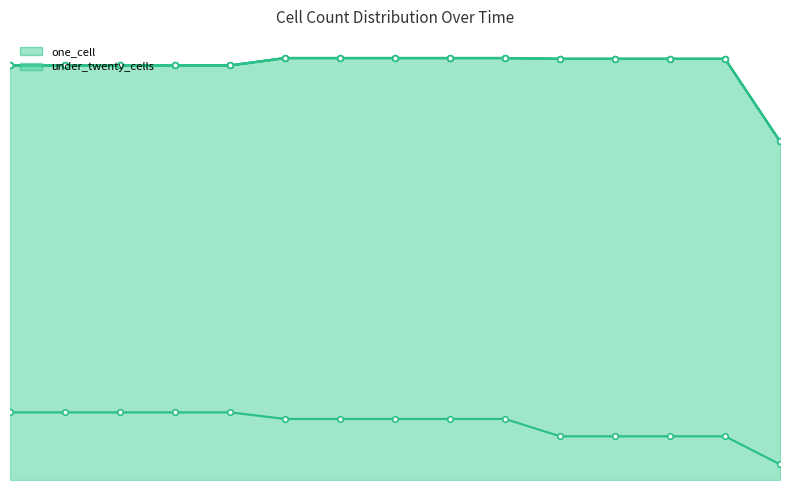

At which category is the sum across all series the highest?

2019-04-06